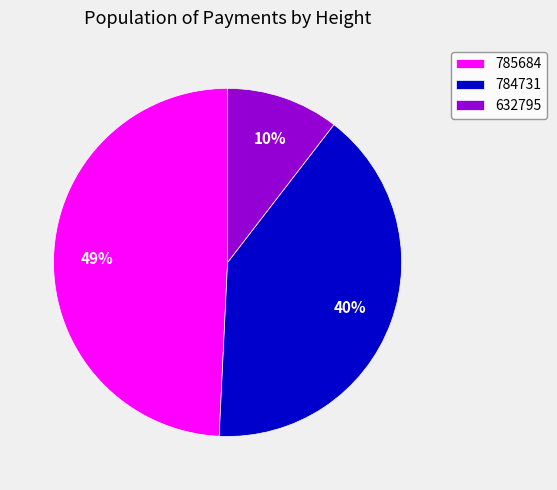

Which category has the biggest portion of the pie?

785684